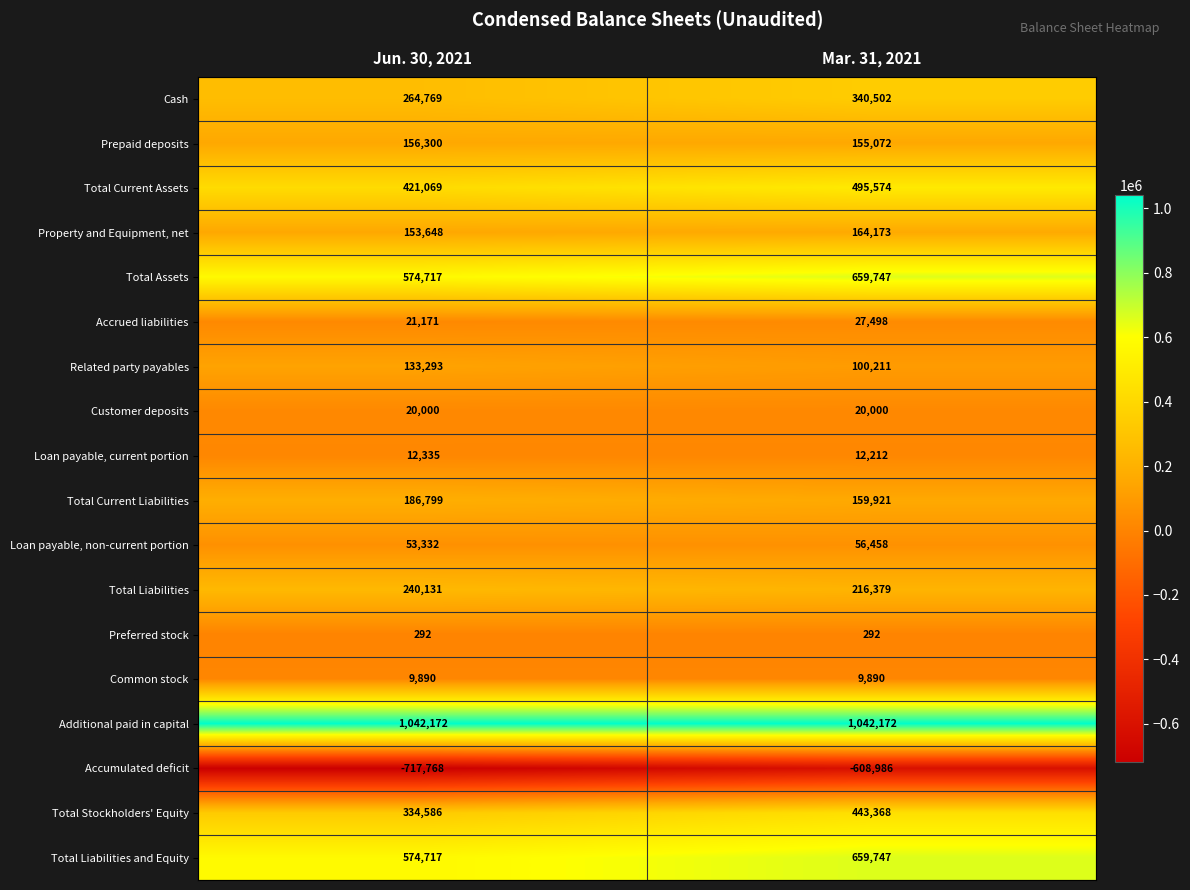

What is the maximum value for Accrued liabilities?

27498